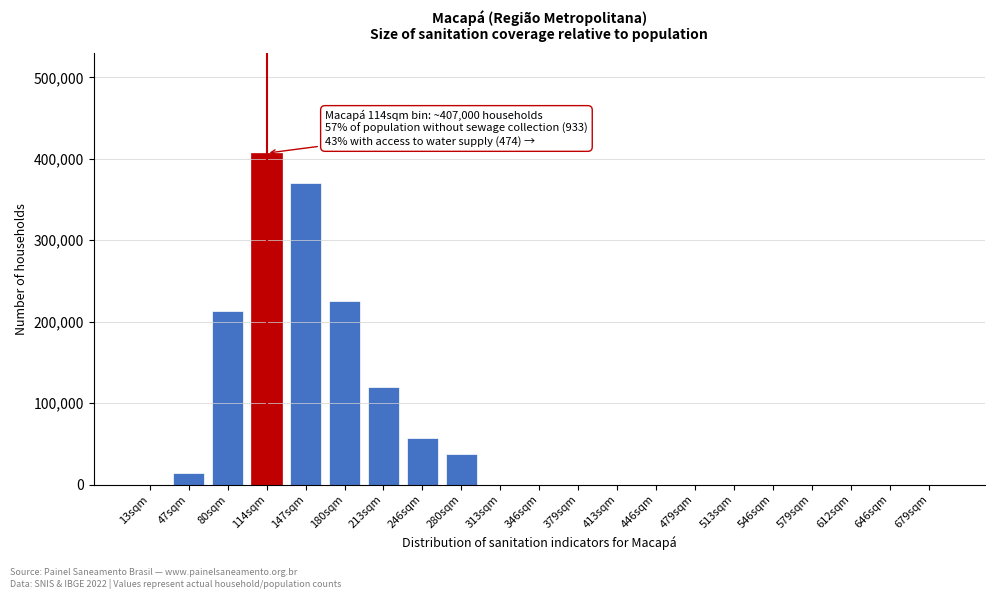

Reading right to left, list all the values displayed in this chart.

679sqm=0	646sqm=0	612sqm=0	579sqm=0	546sqm=0	513sqm=0	479sqm=0	446sqm=0	413sqm=0	379sqm=0	346sqm=0	313sqm=0	280sqm=37000	246sqm=57000	213sqm=120000	180sqm=226000	147sqm=370000	114sqm=407000	80sqm=213000	47sqm=13710	13sqm=0